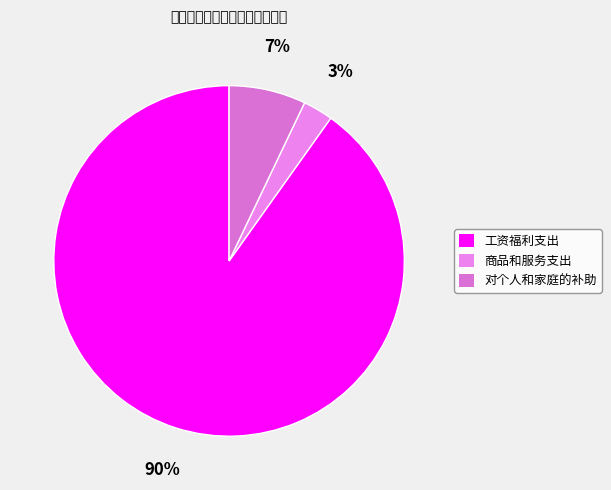

To the nearest percent, what is the difference between the 工资福利支出 and 商品和服务支出 slice percentages?

87%